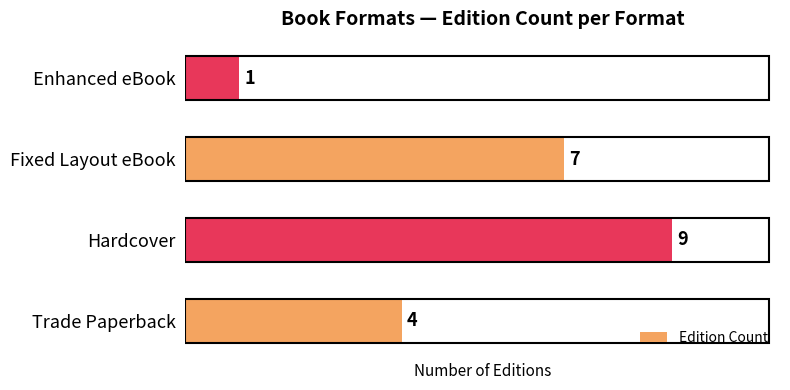

List the labels in order of value, largest first.

Hardcover, Fixed Layout eBook, Trade Paperback, Enhanced eBook